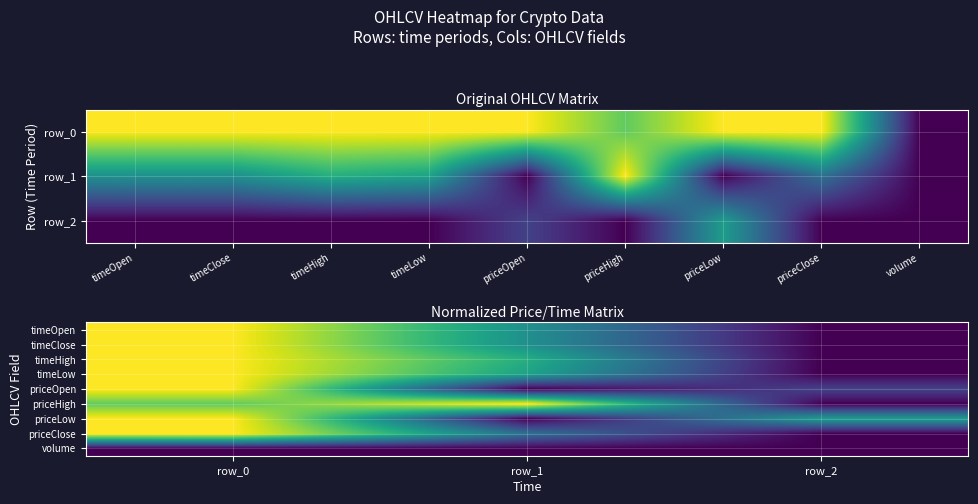

What is the sum of all timeHigh values?

1.6